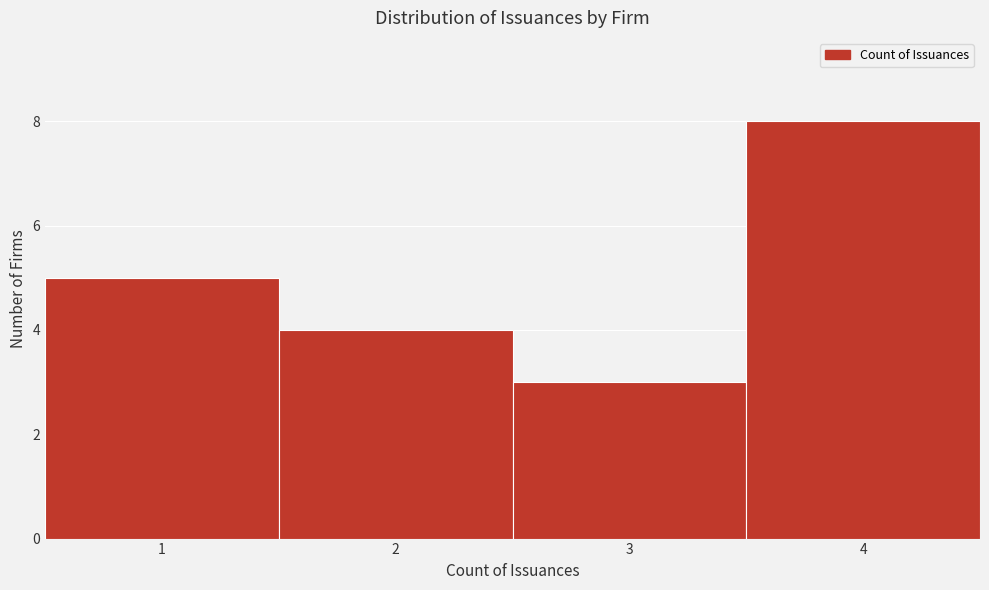

Reading left to right, transcribe this chart: for each bar, give the range it covers on the x-axis and its height. The values are not printed on the chart, so give them approximately, as read against the axis.

0.5 to 1.5: 5
1.5 to 2.5: 4
2.5 to 3.5: 3
3.5 to 4.5: 8